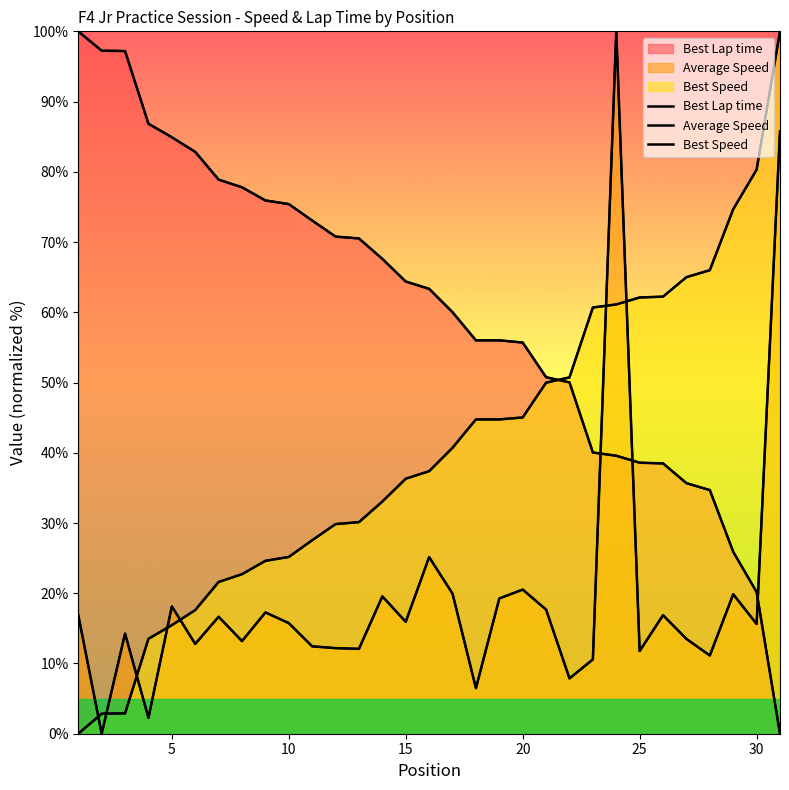

True or false: Average Speed has a value of 17.1 at 22.

False